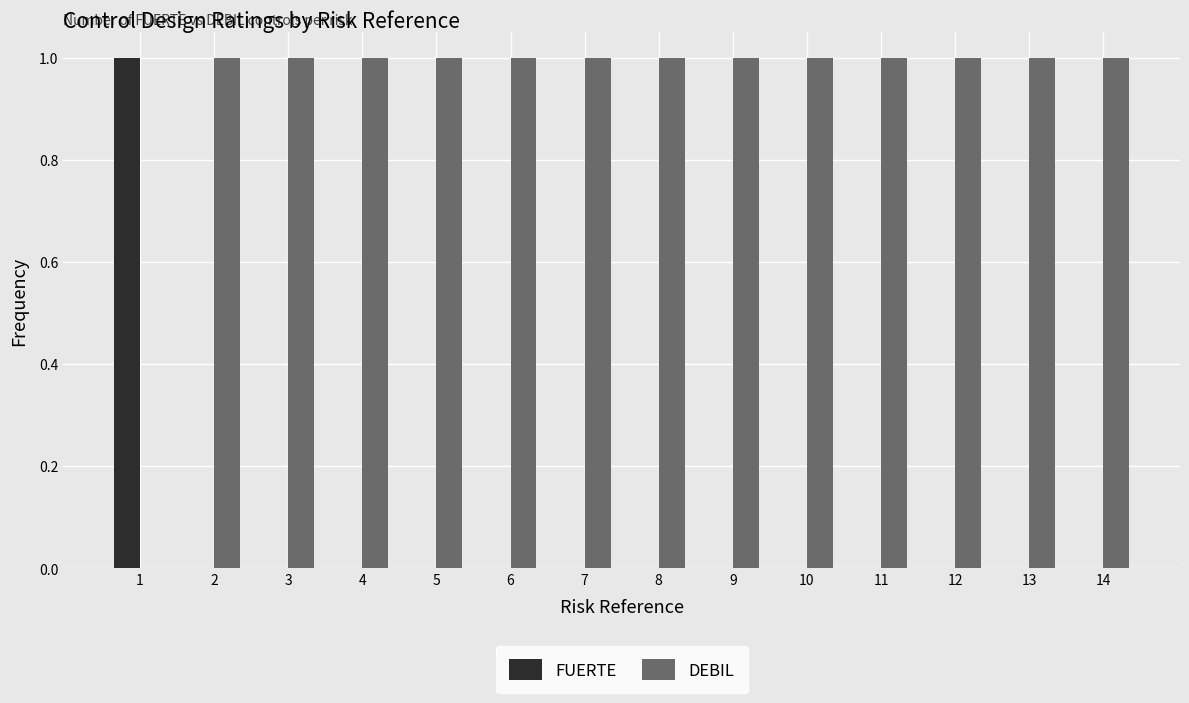

True or false: FUERTE has a value of -1 at 10.

False